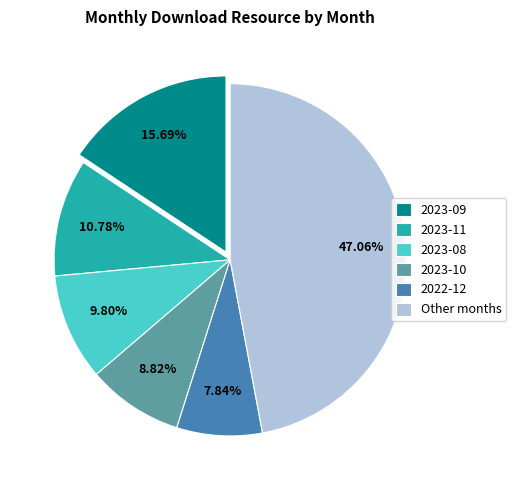

How many segments does this pie chart have?

6